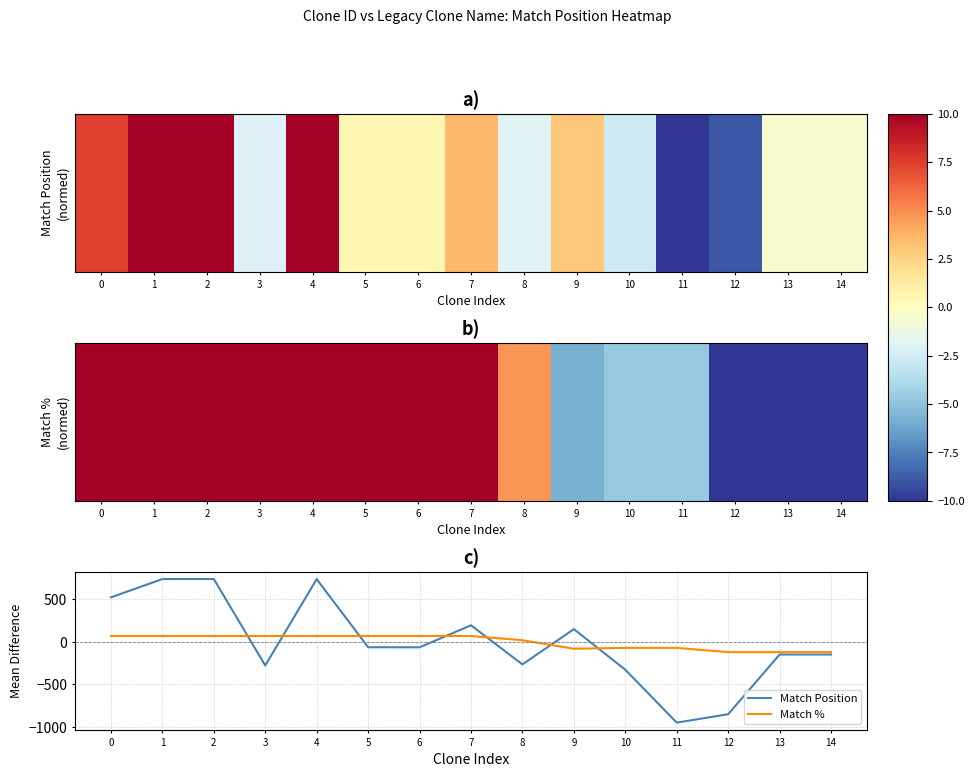

Which series changed the most between 7 and 10?

Match Position